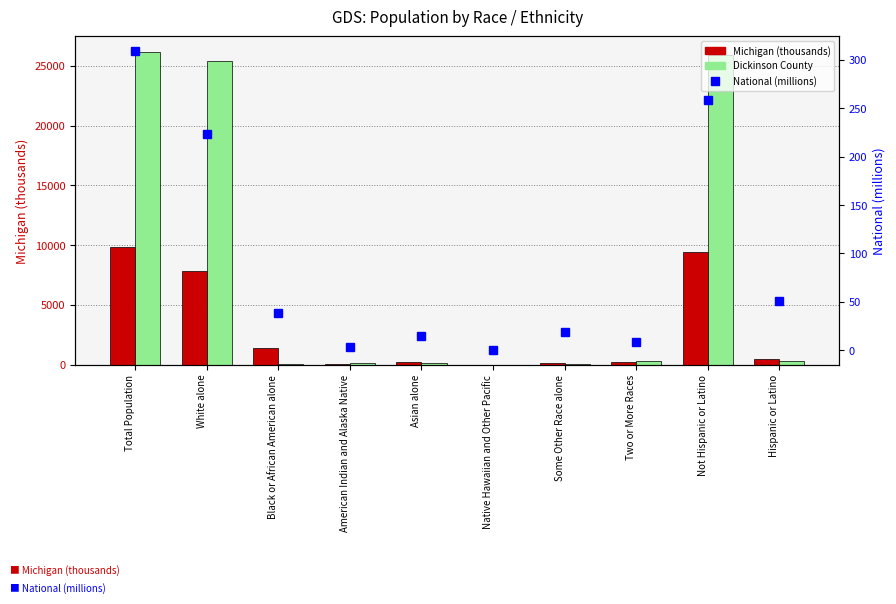

What is the sum of all Dickinson County values?

78504.0